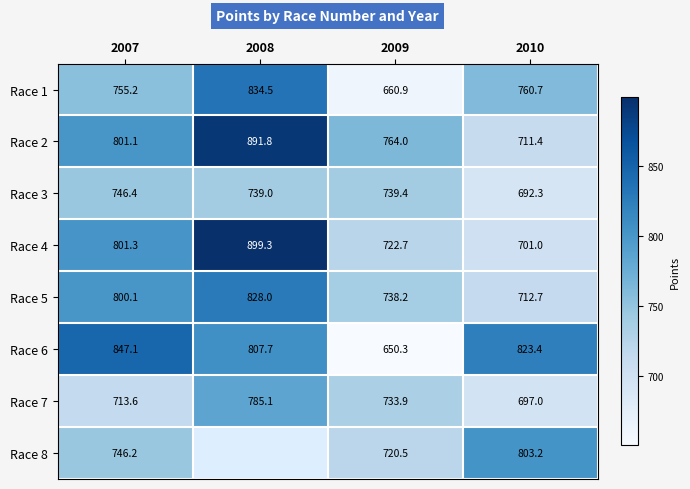

How many data points in Race 5 are less than 800?

2